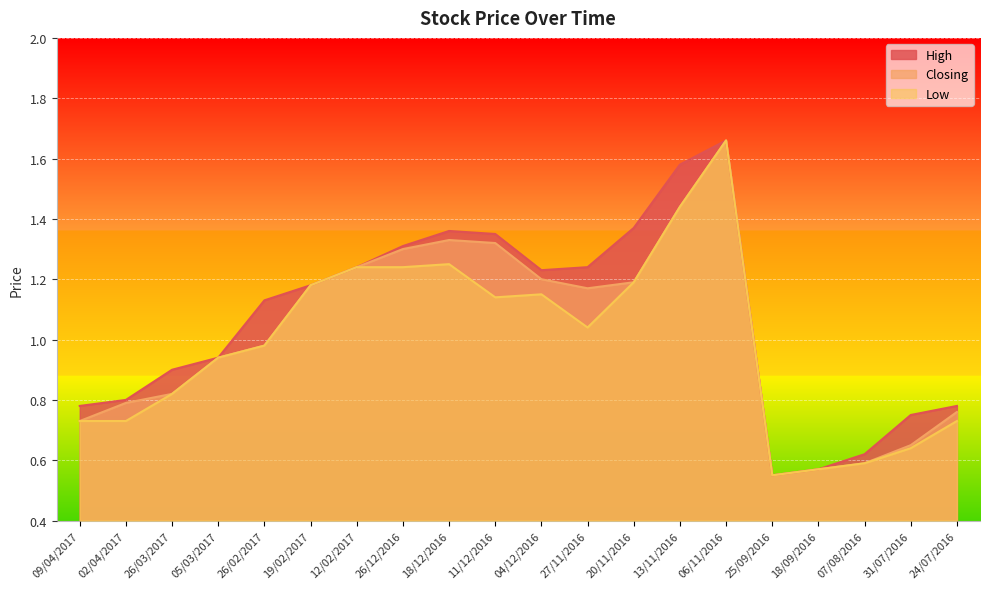

True or false: Low and Closing cross at least once.

False